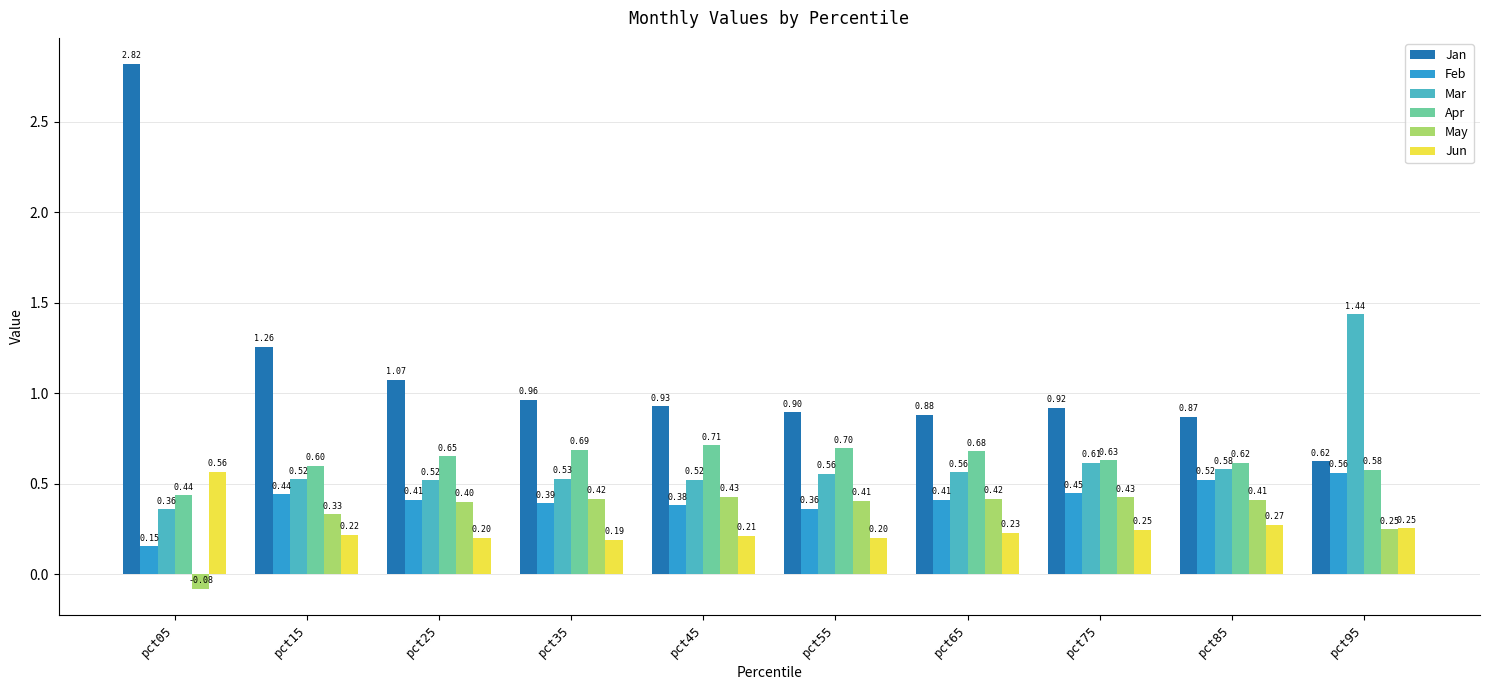

What is the difference between the highest and lowest values at pct45?

0.7